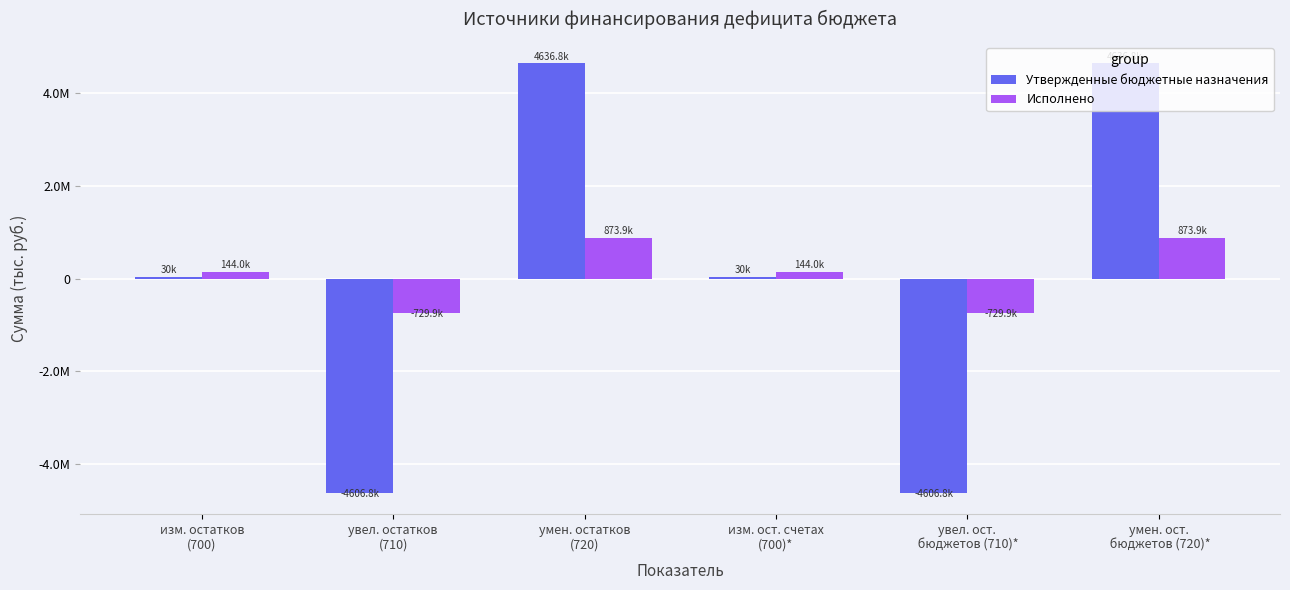

What are all the series names shown in the legend?

Утвержденные бюджетные назначения, Исполнено